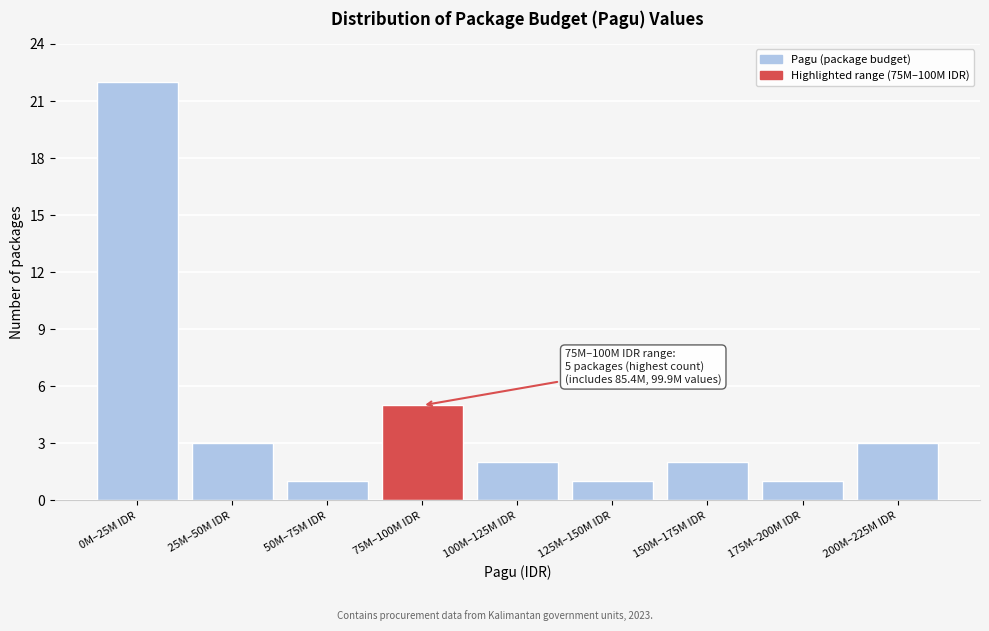

Reading left to right, transcribe all the data shown in this chart.

0M–25M IDR=22	25M–50M IDR=3	50M–75M IDR=1	75M–100M IDR=5	100M–125M IDR=2	125M–150M IDR=1	150M–175M IDR=2	175M–200M IDR=1	200M–225M IDR=3